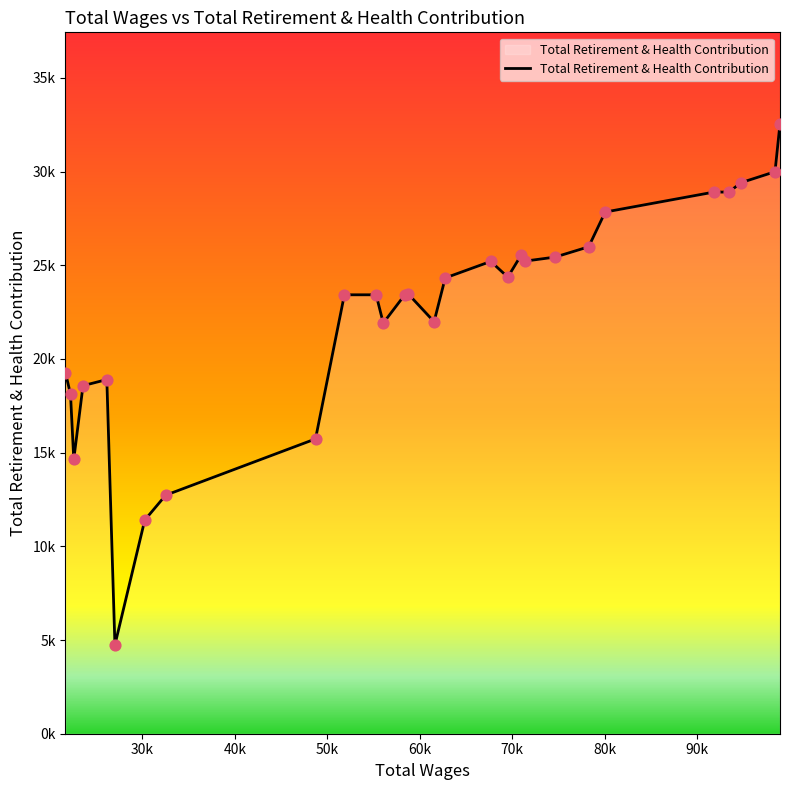

Is this an area chart (filled region under the line)?

Yes